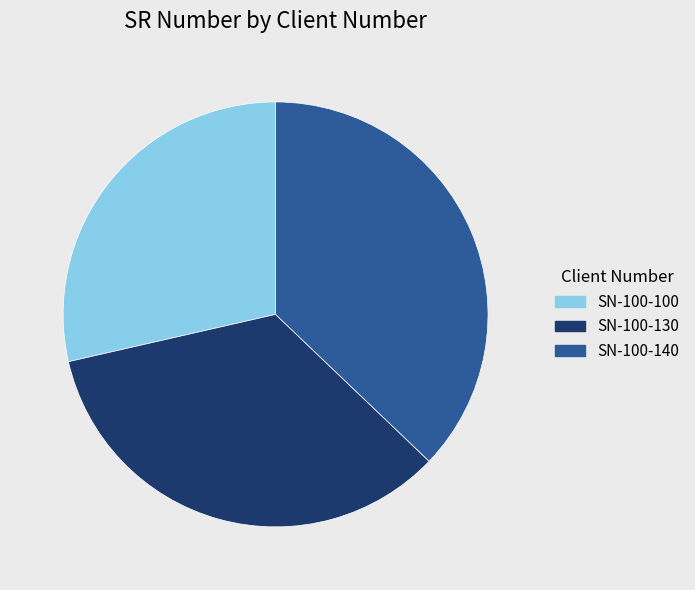

What is the smallest slice in the pie chart?

SN-100-100